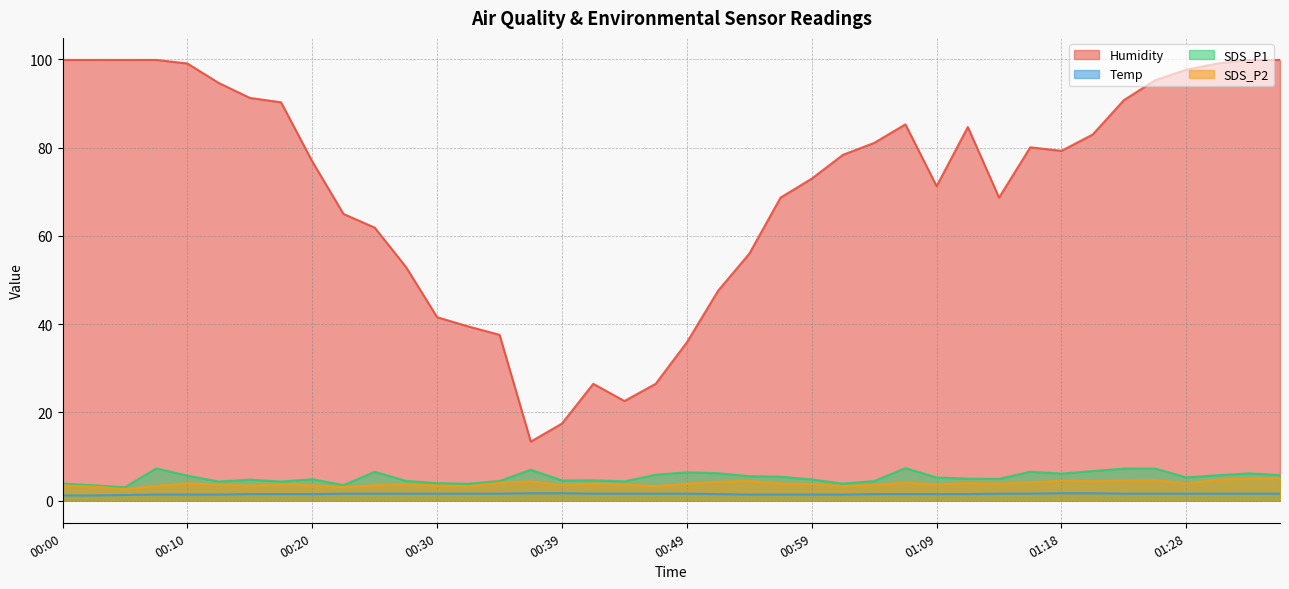

Reading left to right, extract all data points from this chart.

Humidity: 99.9	99.9	99.9	99.9	99.1	94.7	91.3	90.3	76.9	65.0	61.9	53.0	41.6	39.5	37.6	13.4	17.5	26.5	22.6	26.5	35.9	47.6	56.0	68.7	73.0	78.4	81.1	85.3	71.3	84.7	68.7	80.1	79.3	83.0	90.8	95.3	97.7	99.1	99.9	99.9
Temp: 1.2	1.2	1.3	1.4	1.4	1.4	1.5	1.5	1.5	1.6	1.6	1.6	1.6	1.6	1.6	1.7	1.7	1.6	1.6	1.6	1.6	1.5	1.4	1.4	1.4	1.4	1.5	1.5	1.5	1.5	1.6	1.6	1.7	1.7	1.6	1.6	1.6	1.6	1.6	1.6
SDS_P1: 3.9	3.5	3.0	7.3	5.7	4.3	4.8	4.3	4.9	3.5	6.5	4.5	4.0	3.9	4.5	7.0	4.6	4.6	4.4	5.9	6.5	6.2	5.6	5.5	4.8	3.9	4.5	7.4	5.3	5.0	5.0	6.6	6.2	6.7	7.3	7.3	5.3	5.8	6.2	5.8
SDS_P2: 3.5	3.2	2.6	3.4	4.0	3.6	3.4	3.8	3.5	3.1	3.5	3.8	3.5	3.3	4.1	4.4	3.6	3.9	3.7	3.3	3.9	4.3	4.5	3.9	3.8	3.3	3.6	4.1	3.7	4.0	3.9	4.2	4.5	4.4	4.6	4.7	3.9	4.8	5.1	5.1